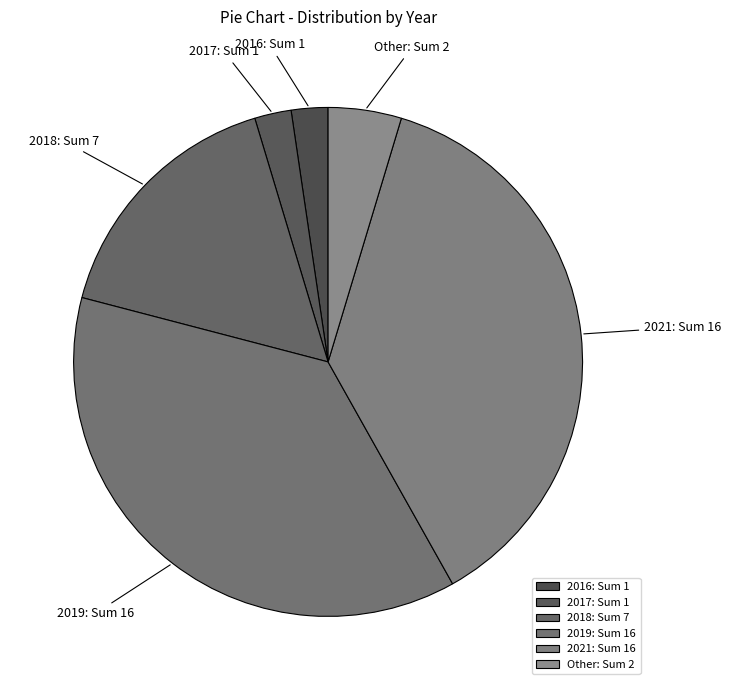

Does 2019 represent more than half of the total?

No